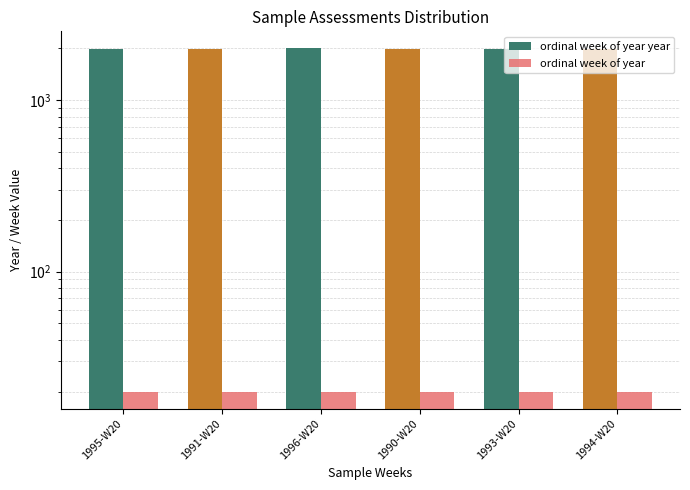

Which series has the largest range (max minus min)?

ordinal week of year year